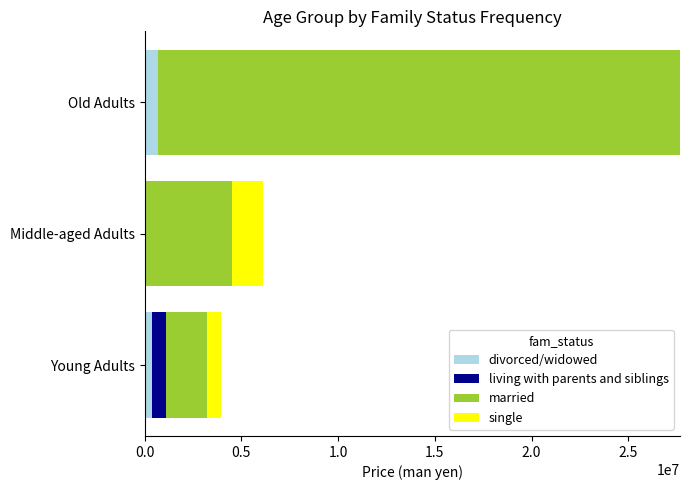

What is the sum of all divorced/widowed values?

1035000.0